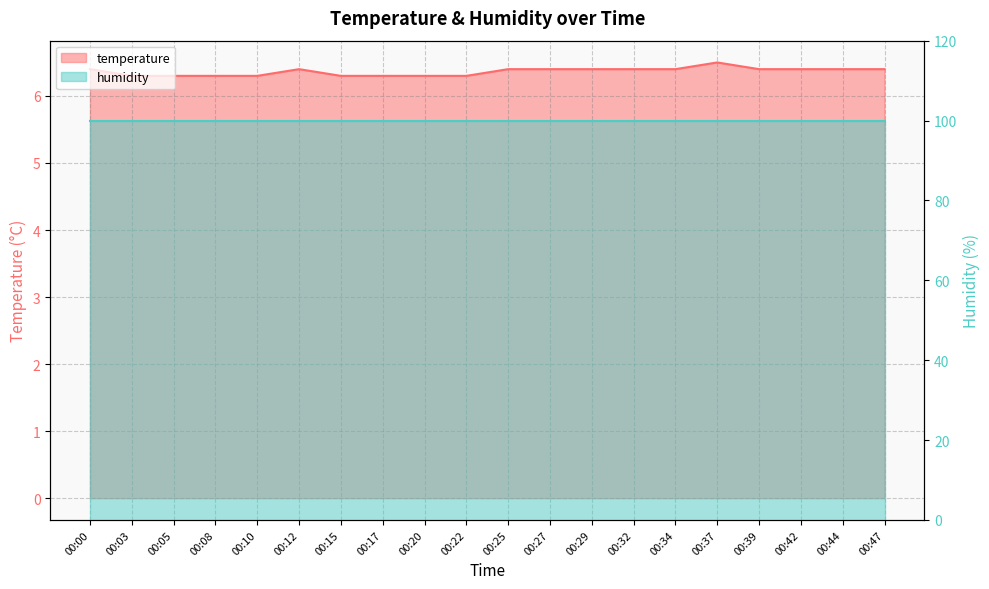

What is the smallest value displayed?

6.3